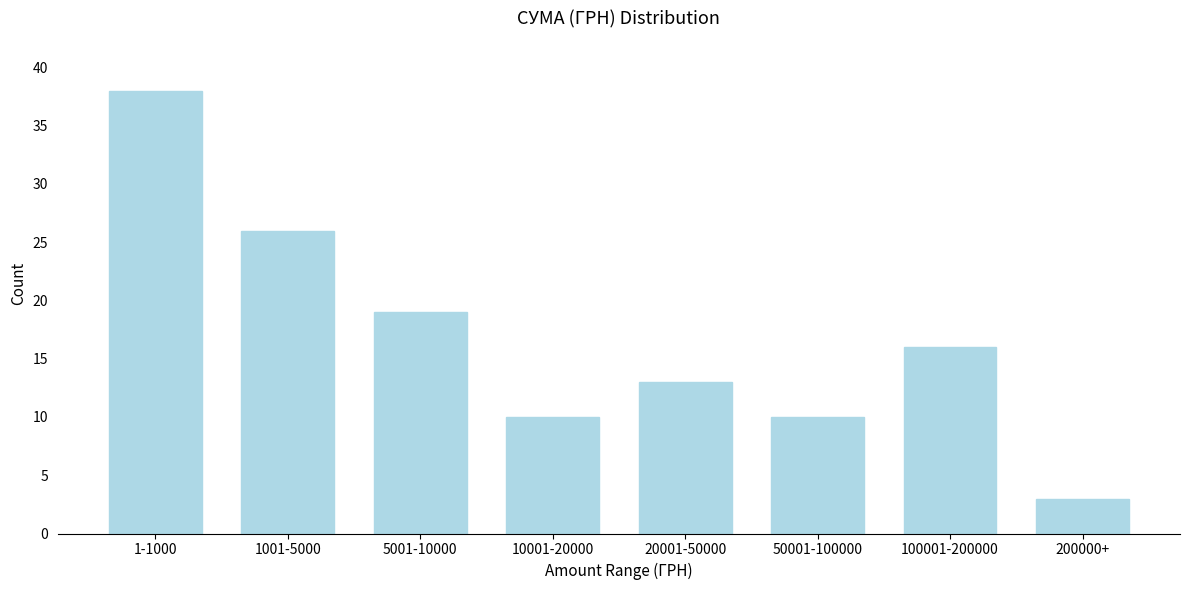

Reading left to right, extract all data points from this chart.

1-1000=38	1001-5000=26	5001-10000=19	10001-20000=10	20001-50000=13	50001-100000=10	100001-200000=16	200000+=3